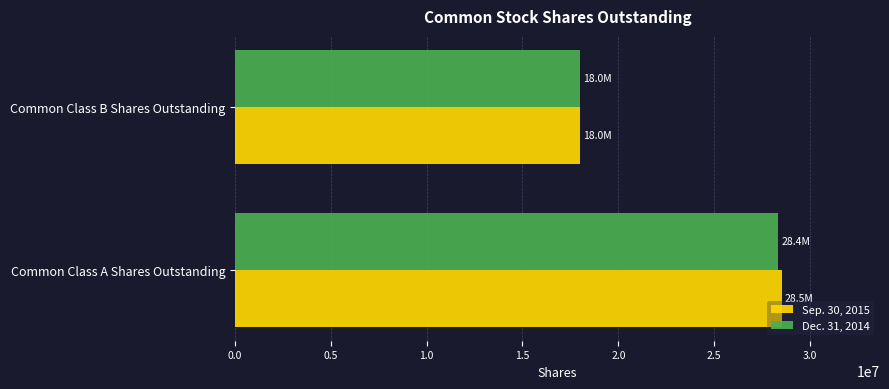

List the labels in order of Sep. 30, 2015 value, largest first.

Common Class A Shares Outstanding, Common Class B Shares Outstanding